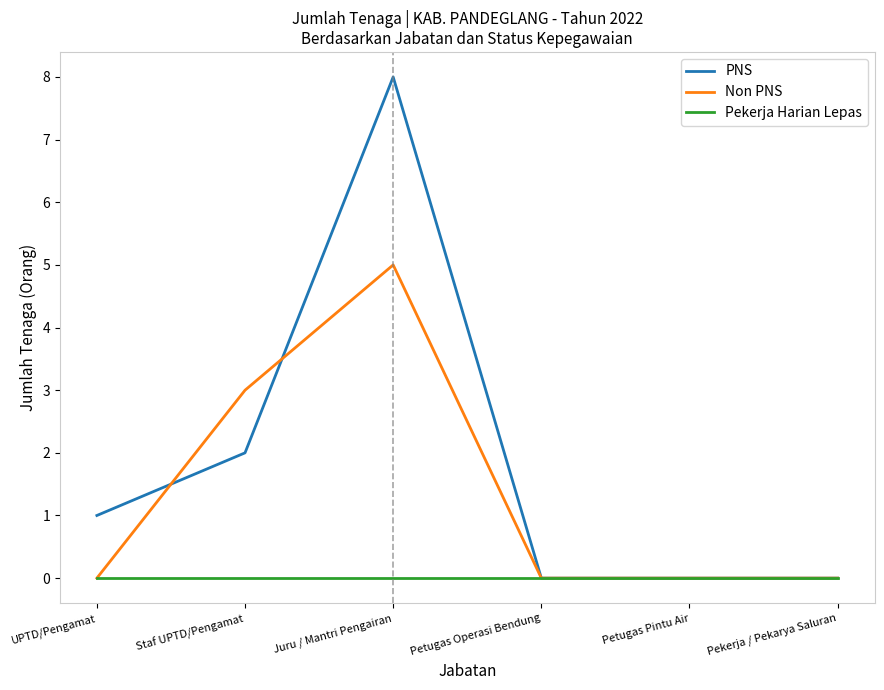

Rank the series by their maximum value, from highest to lowest.

PNS, Non PNS, Pekerja Harian Lepas